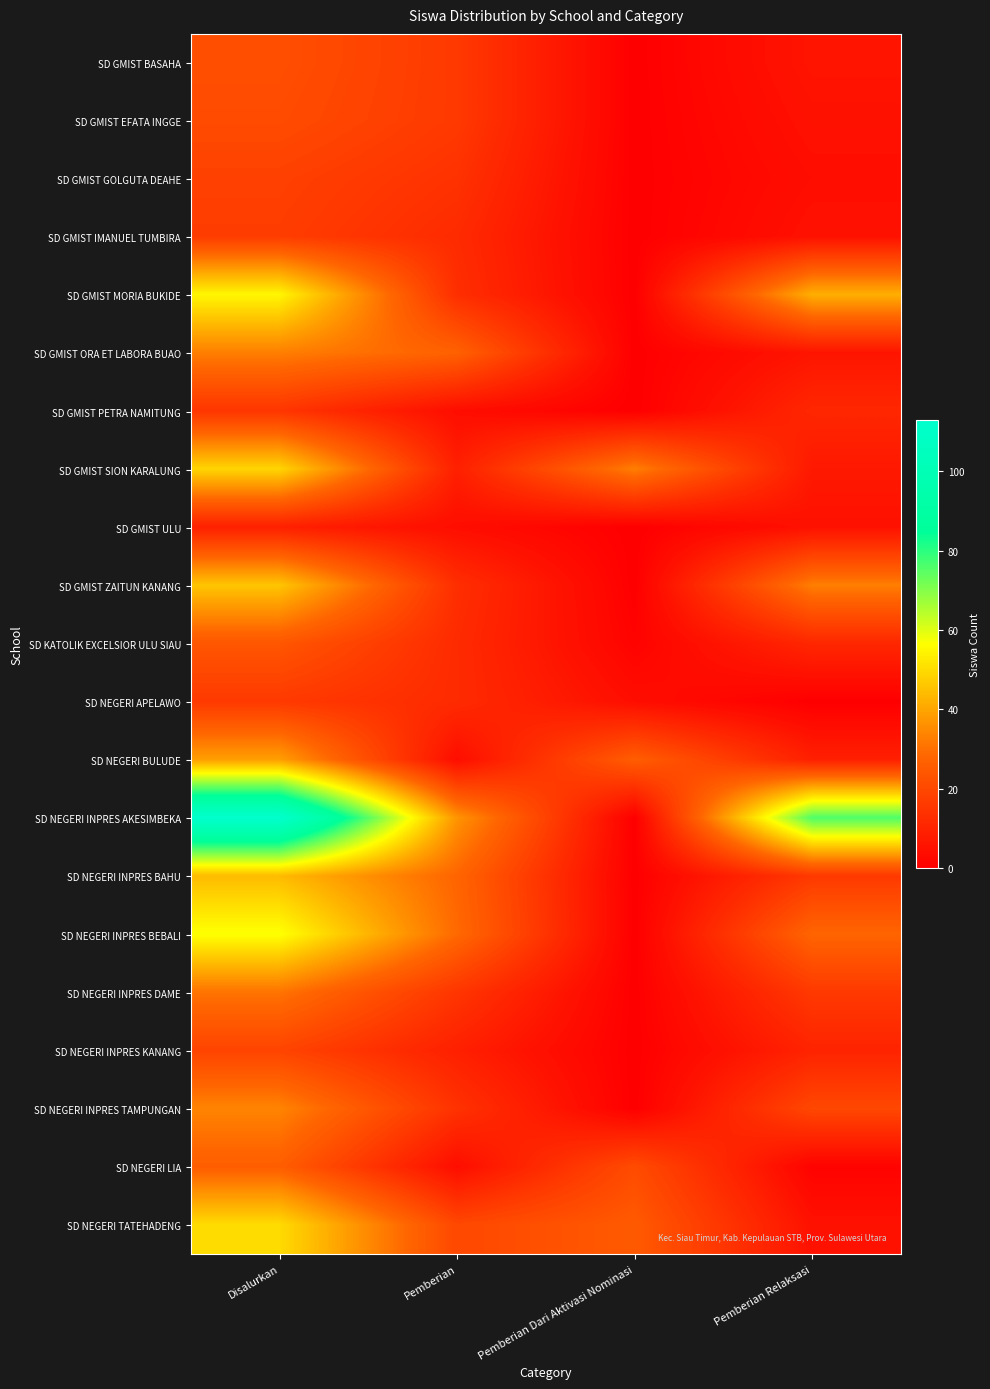

What is the total value across all series at Pemberian Dari Aktivasi Nominasi?

110